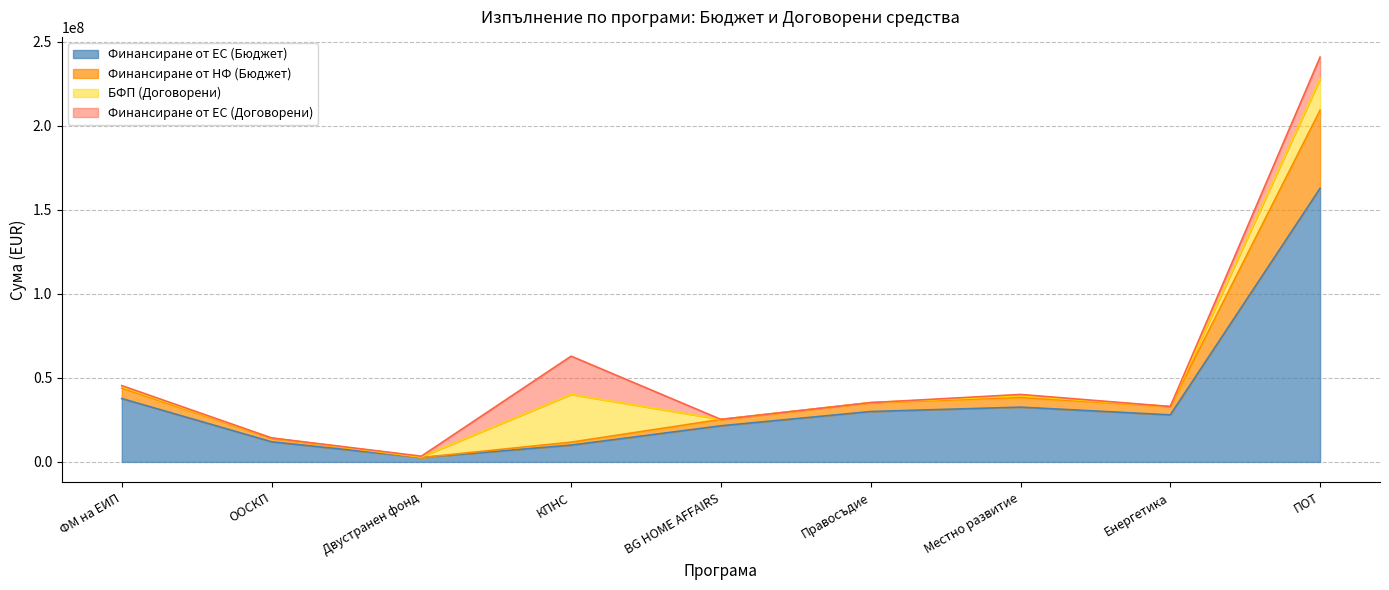

True or false: Финансиране от ЕС (Бюджет) has a value of 36694316.9 at Енергетика.

False